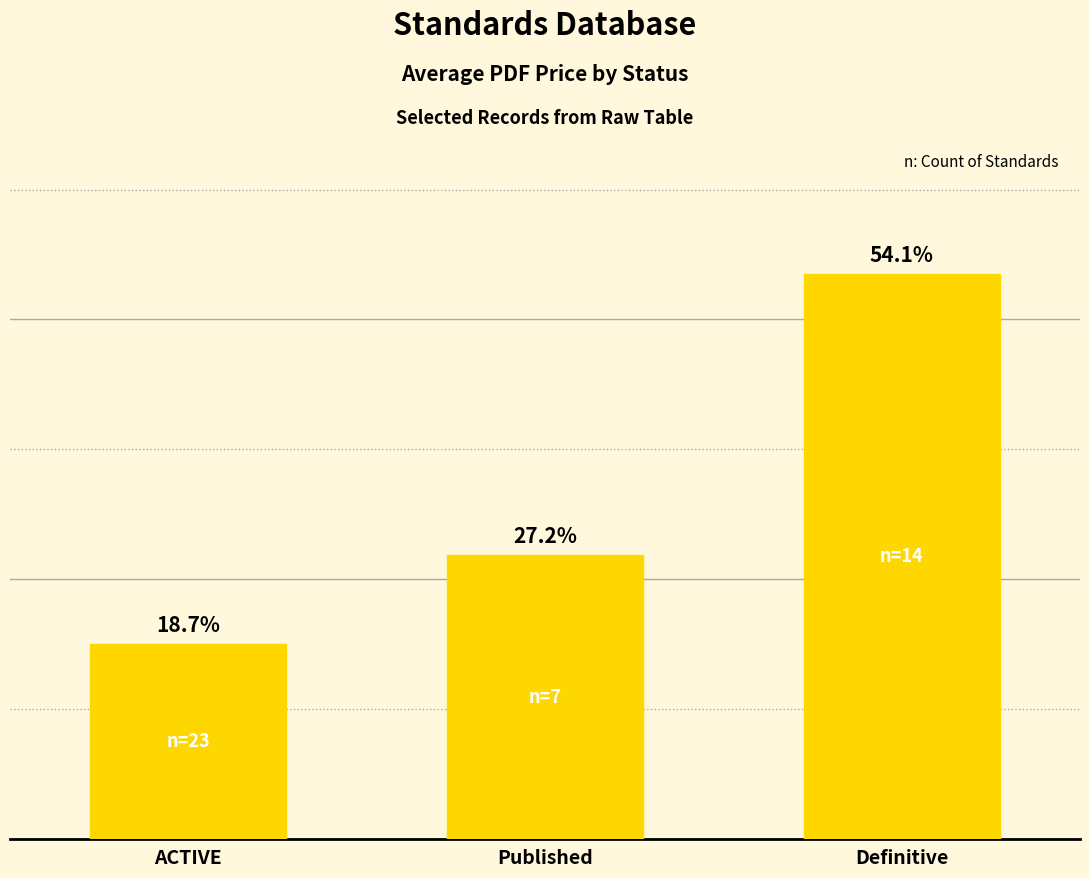

Does the chart contain any negative values?

No